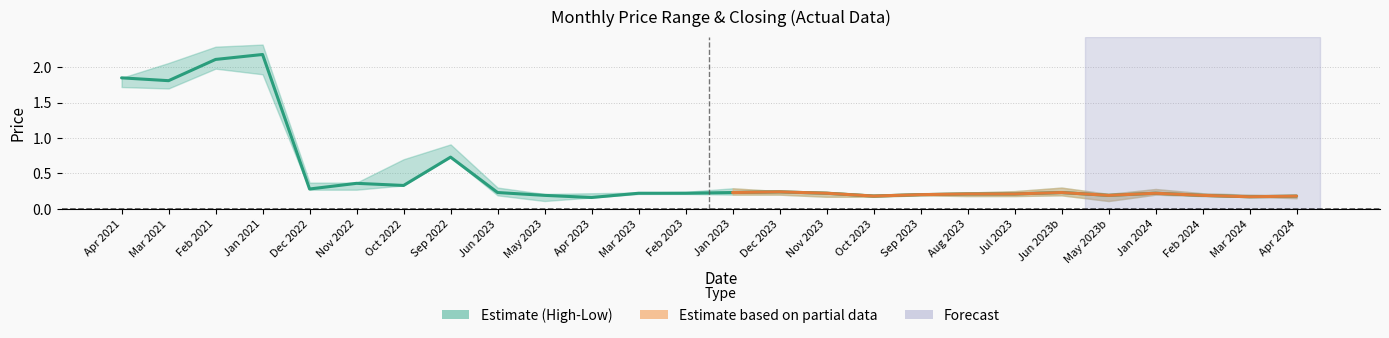

What is the greatest value displayed?

2.3